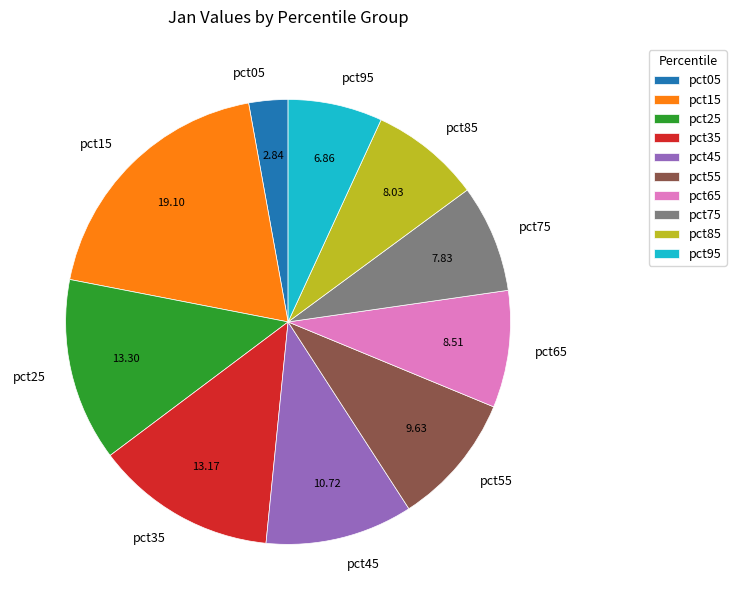

Is the sum of pct65 and pct55 greater than half?

No